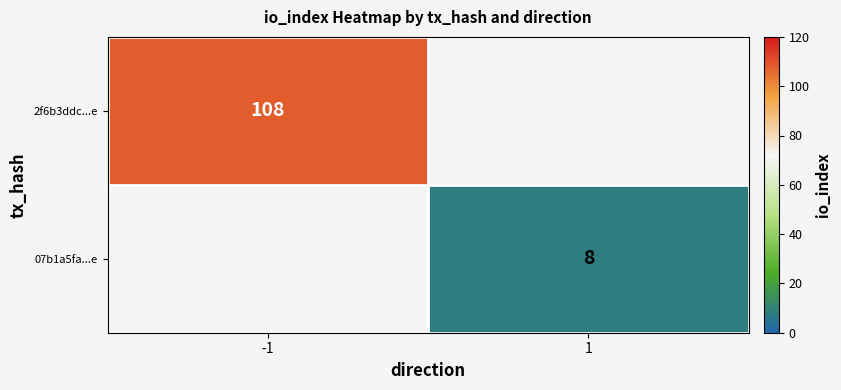

The 2f6b3ddc...e series shows 41 at -1. True or false?

False